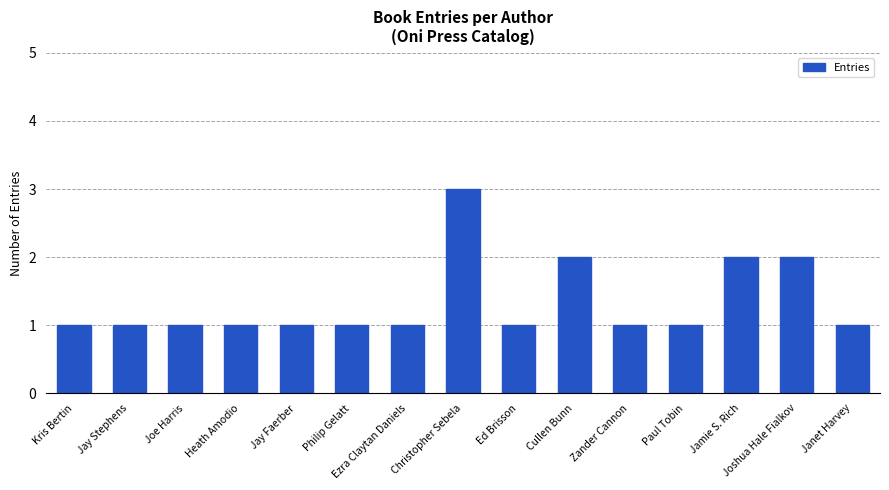

What is the difference between the values at Ed Brisson and Joshua Hale Fialkov?

1